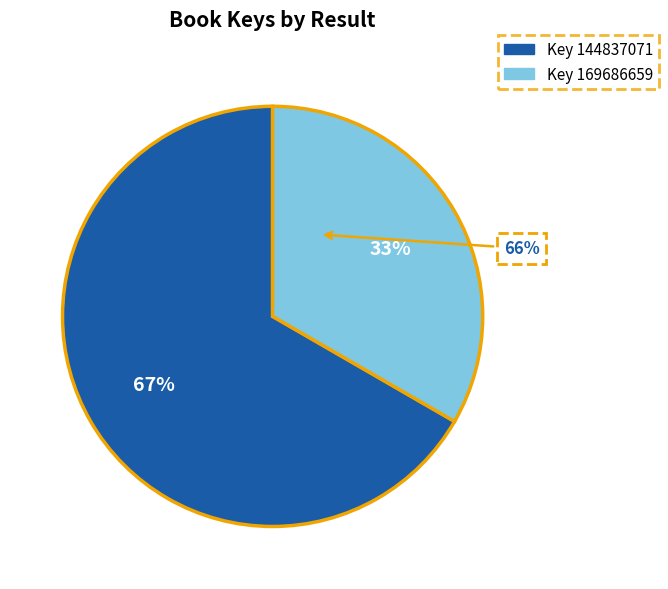

To the nearest percent, what is the difference between the largest and smallest slice percentages?

33%